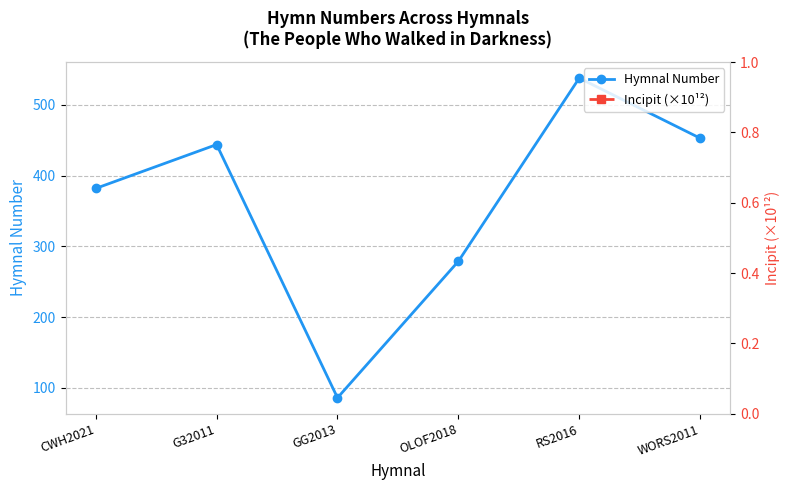

True or false: Hymnal Number has a value of 53.8 at GG2013.

False